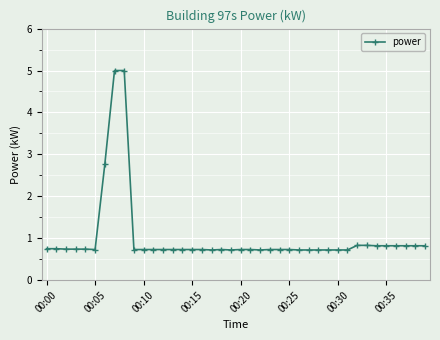

What is the difference between the second highest and minimum values?

4.3